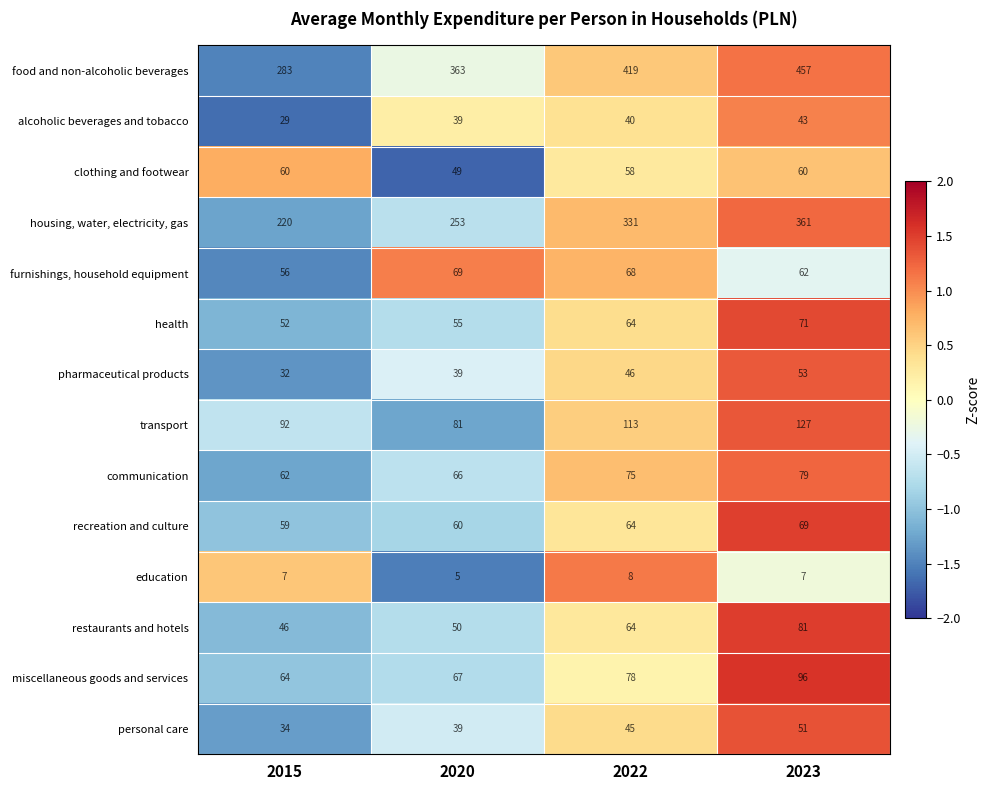

Which series changed the most between 2015 and 2020?

food and non-alcoholic beverages